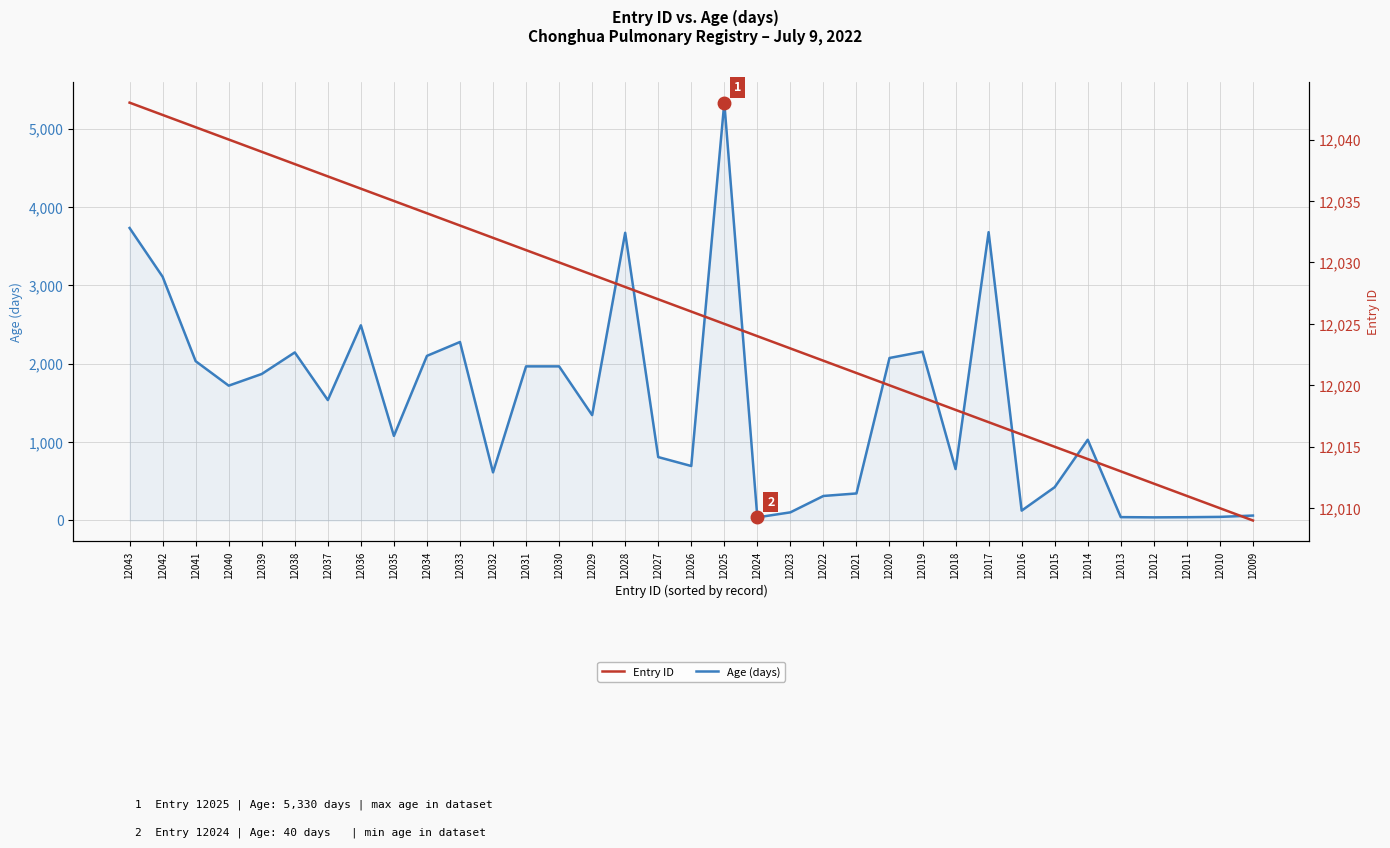

Which series has the largest total across all categories?

Entry ID